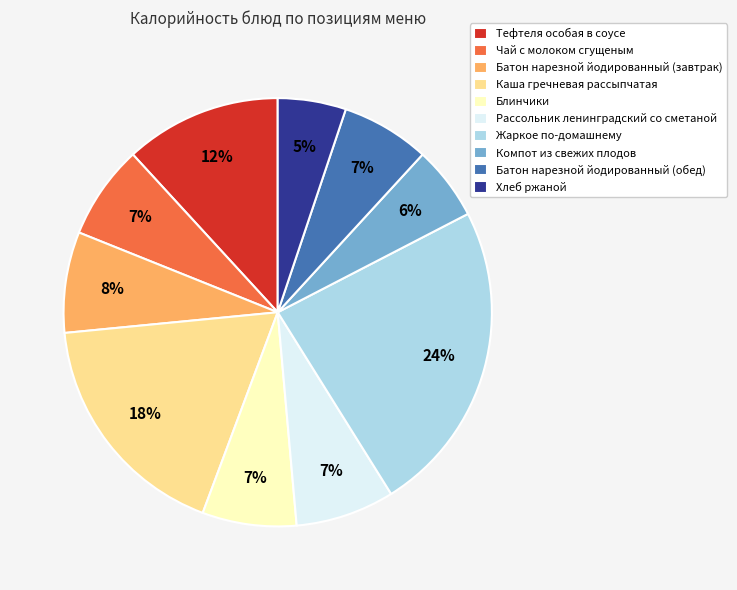

Count the number of slices in the pie.

10